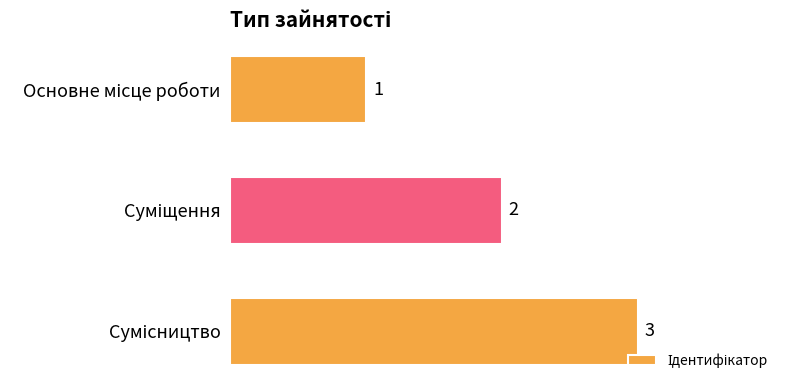

What is the sum of all values?

6